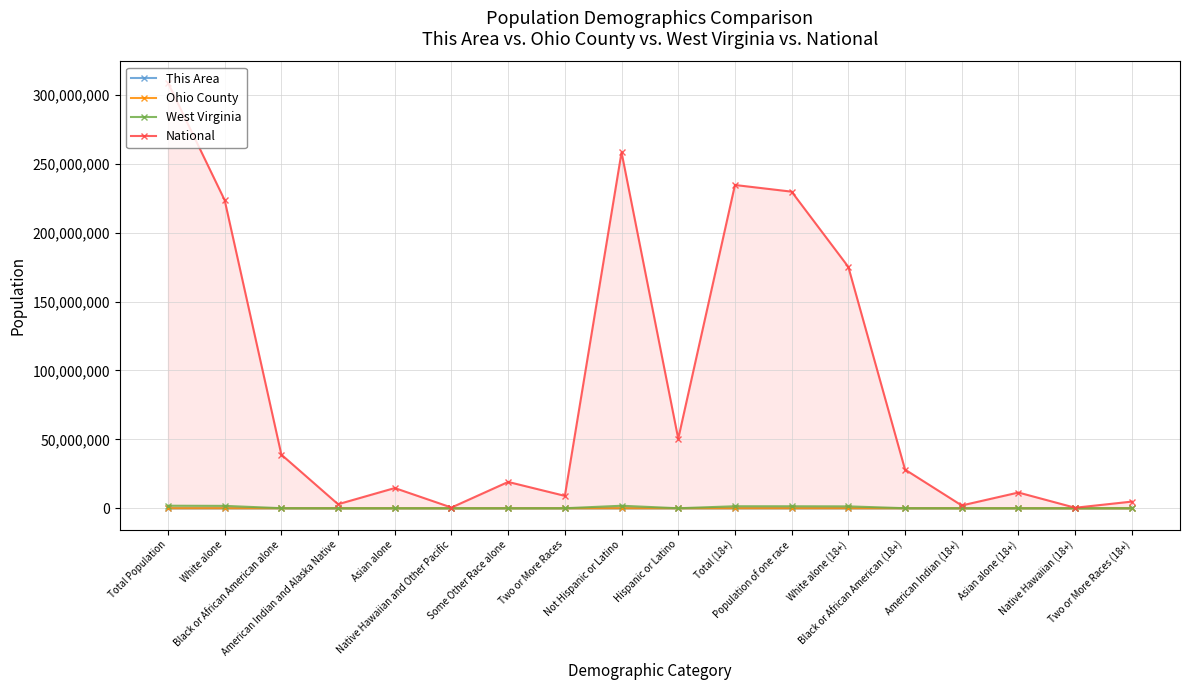

Is the value of This Area at Total Population greater than the value of West Virginia at Total (18+)?

No